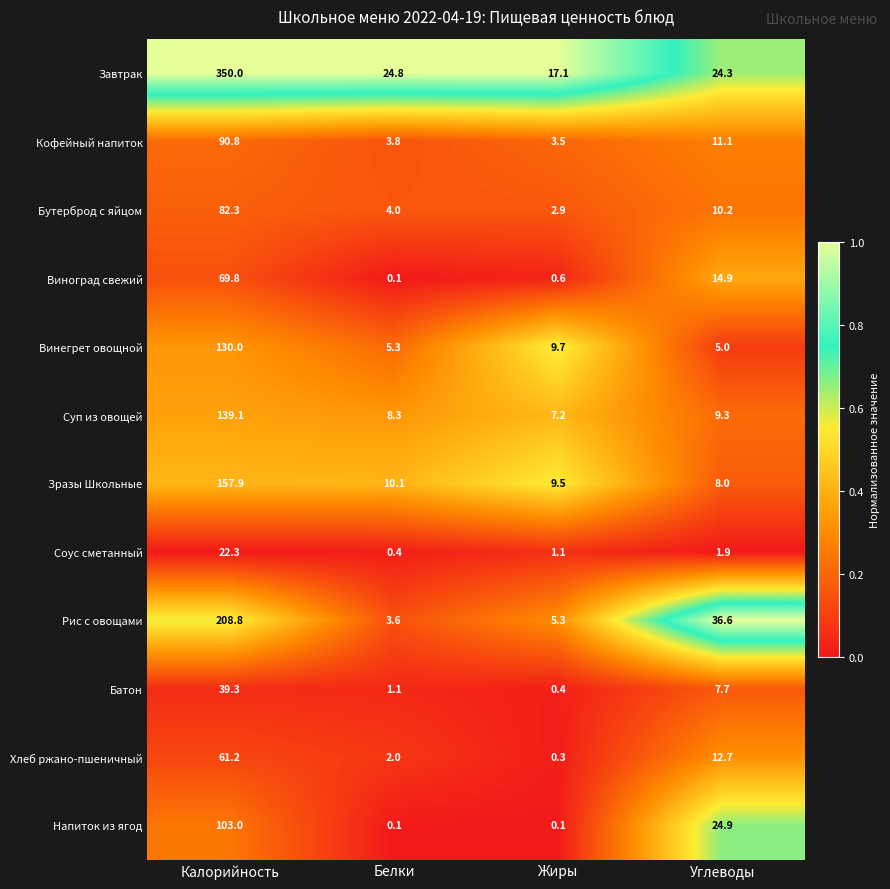

Rank the series at Жиры from highest to lowest value.

Завтрак, Винегрет овощной, Зразы Школьные, Суп из овощей, Рис с овощами, Кофейный напиток, Бутерброд с яйцом, Соус сметанный, Виноград свежий, Батон, Хлеб ржано-пшеничный, Напиток из ягод